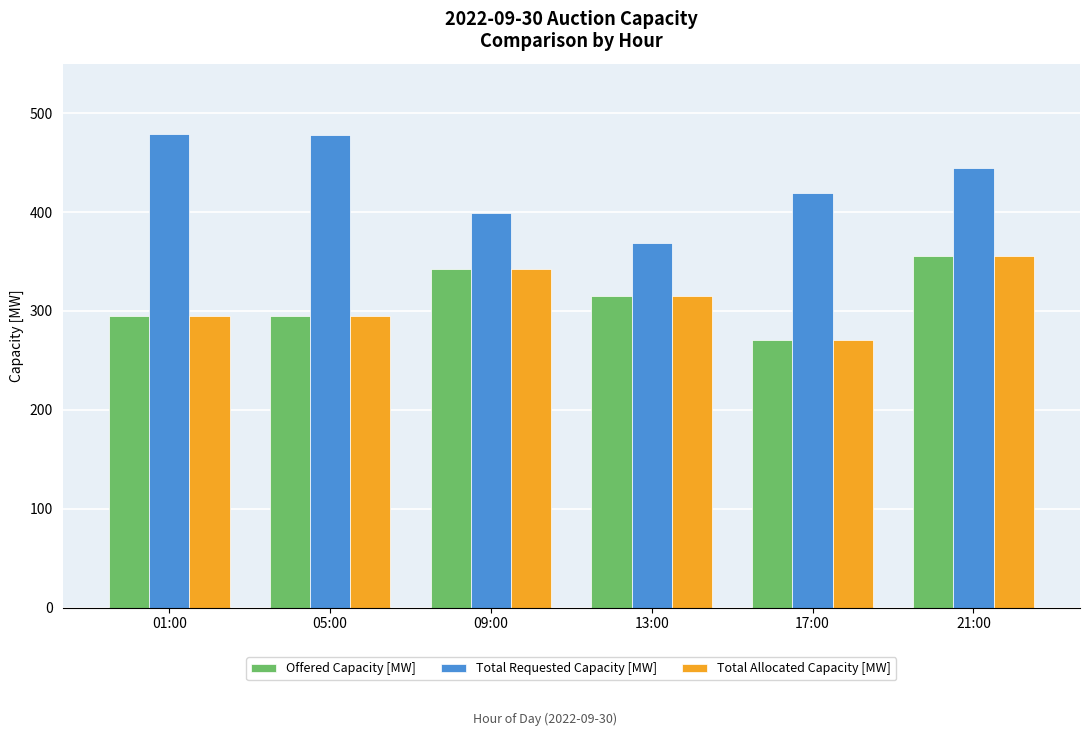

At which label does Total Allocated Capacity [MW] reach its minimum?

17:00